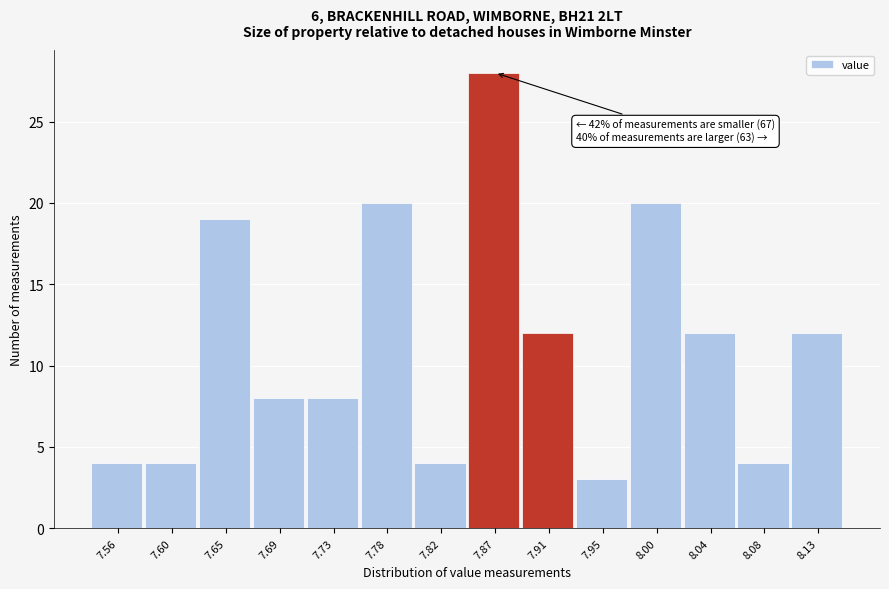

Reading left to right, list all the values displayed in this chart.

4	4	19	8	8	20	4	28	12	3	20	12	4	12